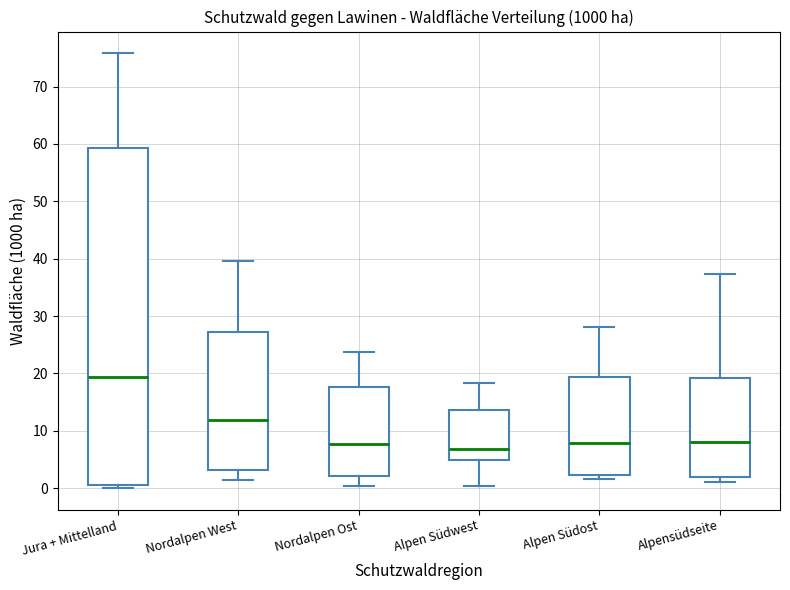

Reading left to right, read every box against the y-axis: the position of its median line, the range the box covers, and the ends of its whiskers. The values are not printed on the chart, so give them approximately, as read against the axis.

Jura + Mittelland: median 19, box 0 to 59, whiskers 0 (just below the box's lower edge) to 76
Nordalpen West: median 12, box 3 to 27, whiskers 1 to 40
Nordalpen Ost: median 8, box 2 to 18, whiskers 0 to 24
Alpen Südwest: median 7, box 5 to 14, whiskers 0 to 18
Alpen Südost: median 8, box 2 to 19, whiskers 2 (just below the box's lower edge) to 28
Alpensüdseite: median 8, box 2 to 19, whiskers 1 to 37